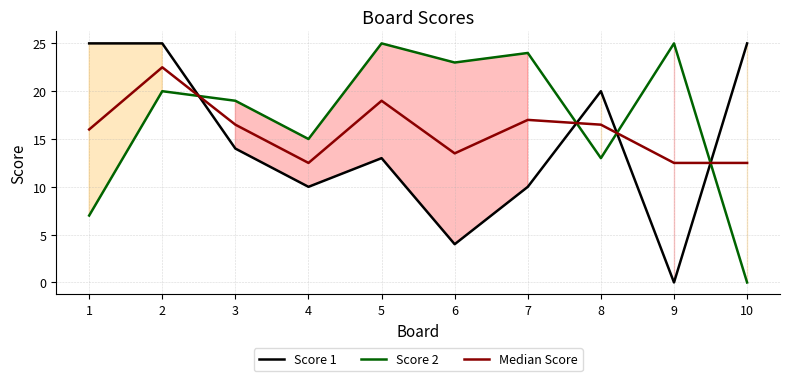

What is the difference between the highest and lowest values at 5?

12.0